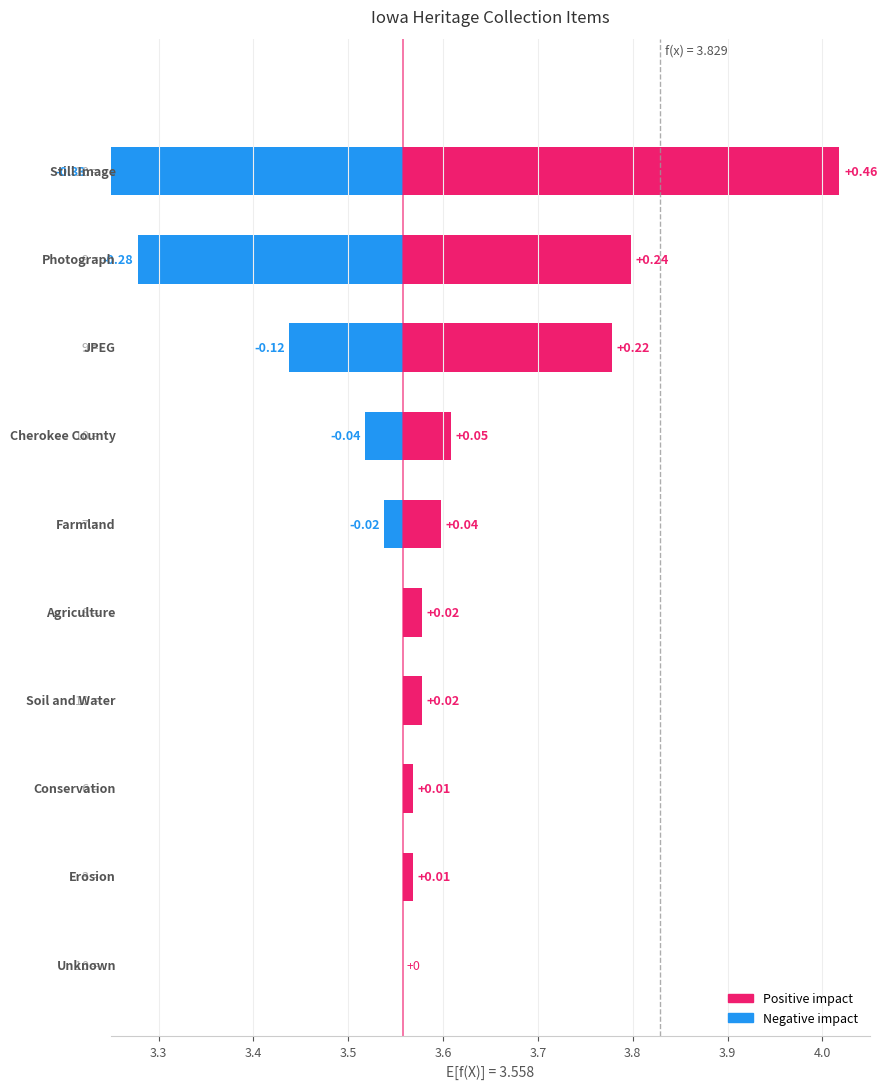

Reading right to left, what are all the values shown in this chart?

positive: 0.0	0.0	0.0	0.0	0.0	0.0	0.1	0.2	0.2	0.5
negative: 0.0	0.0	0.0	0.0	0.0	-0.0	-0.0	-0.1	-0.3	-0.3